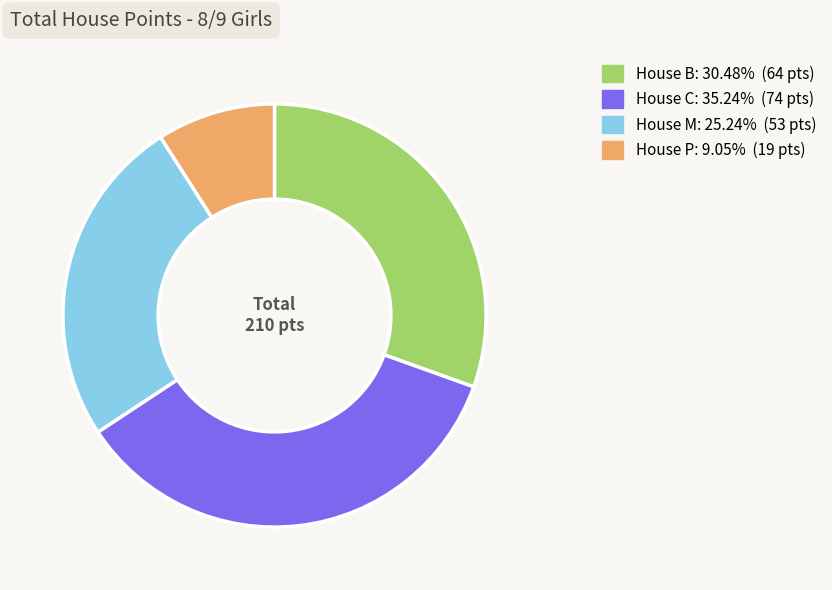

Is there a majority slice in this chart?

No